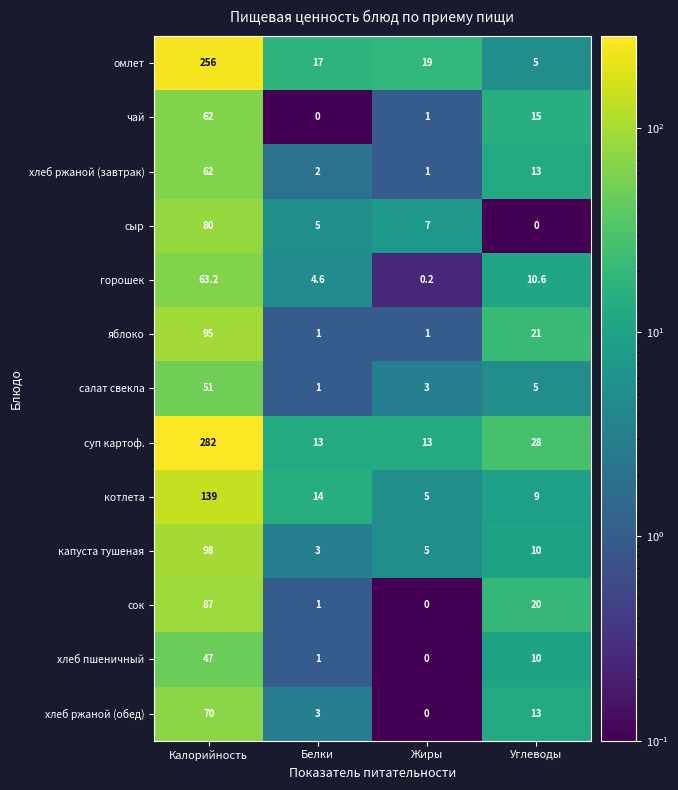

What is the spread (max minus min) of values at Жиры?

19.0